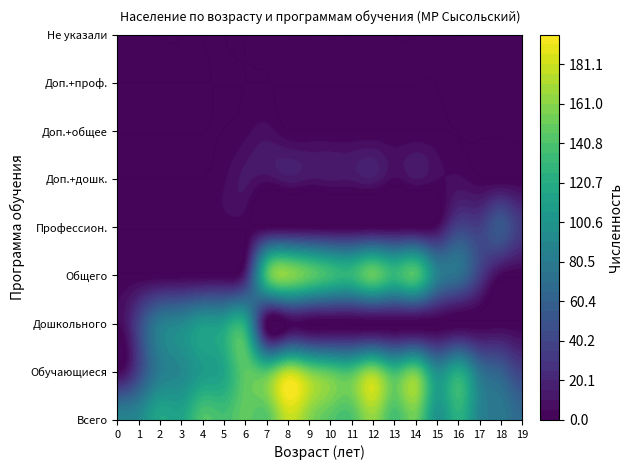

Reading right to left, transcribe all the data shown in this chart.

0: 19=66	18=79	17=87	16=124	15=100	14=151	13=136	12=164	11=140	10=144	9=160	8=178	7=143	6=148	5=137	4=141	3=114	2=116	1=92	0=87
1: 19=38	18=59	17=75	16=118	15=97	14=150	13=134	12=163	11=140	10=144	9=157	8=174	7=143	6=146	5=115	4=106	3=91	2=81	1=40	0=4
2: 19=0	18=0	17=0	16=0	15=0	14=0	13=0	12=0	11=0	10=0	9=0	8=0	7=0	6=115	5=111	4=106	3=91	2=81	1=40	0=4
3: 19=0	18=3	17=35	16=71	15=86	14=140	13=130	12=148	11=129	10=133	9=147	8=161	7=135	6=20	5=0	4=0	3=0	2=0	1=0	0=0
4: 19=33	18=54	17=36	16=38	15=6	14=0	13=0	12=0	11=0	10=0	9=0	8=0	7=0	6=0	5=0	4=0	3=0	2=0	1=0	0=0
5: 19=0	18=0	17=1	16=6	15=5	14=10	13=4	12=14	11=11	10=11	9=10	8=13	7=7	6=11	5=4	4=0	3=0	2=0	1=0	0=0
6: 19=3	18=1	17=1	16=0	15=0	14=0	13=0	12=0	11=0	10=0	9=0	8=0	7=7	6=3	5=0	4=0	3=0	2=0	1=0	0=0
7: 19=2	18=1	17=1	16=3	15=0	14=0	13=0	12=0	11=0	10=0	9=0	8=0	7=0	6=0	5=0	4=0	3=0	2=0	1=0	0=0
8: 19=0	18=1	17=1	16=0	15=0	14=0	13=0	12=1	11=0	10=0	9=0	8=0	7=1	6=0	5=0	4=0	3=0	2=0	1=0	0=0